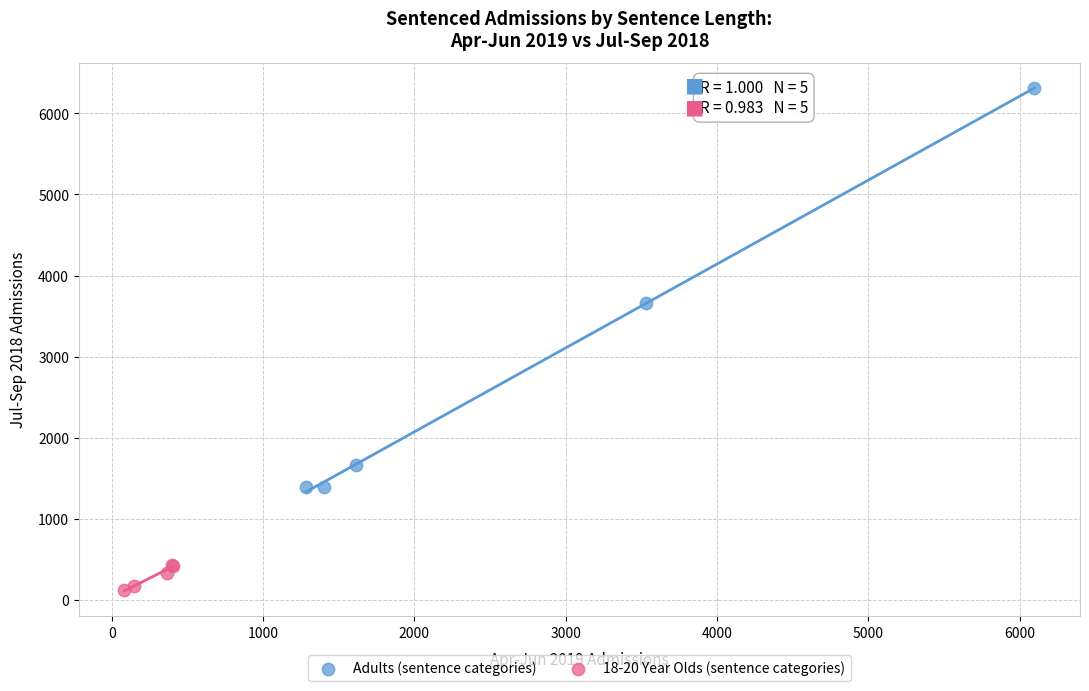

Which series reaches the maximum Y coordinate?

Adults (sentence categories)